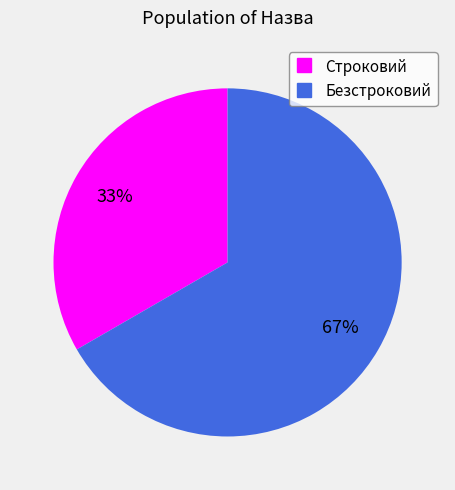

Count the number of slices in the pie.

2